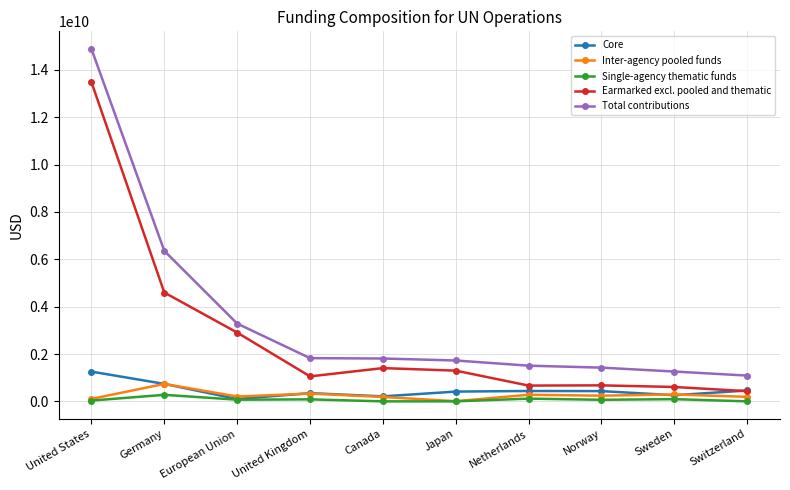

What is the value of the Single-agency thematic funds point at the 5th from the left?

2459962.3